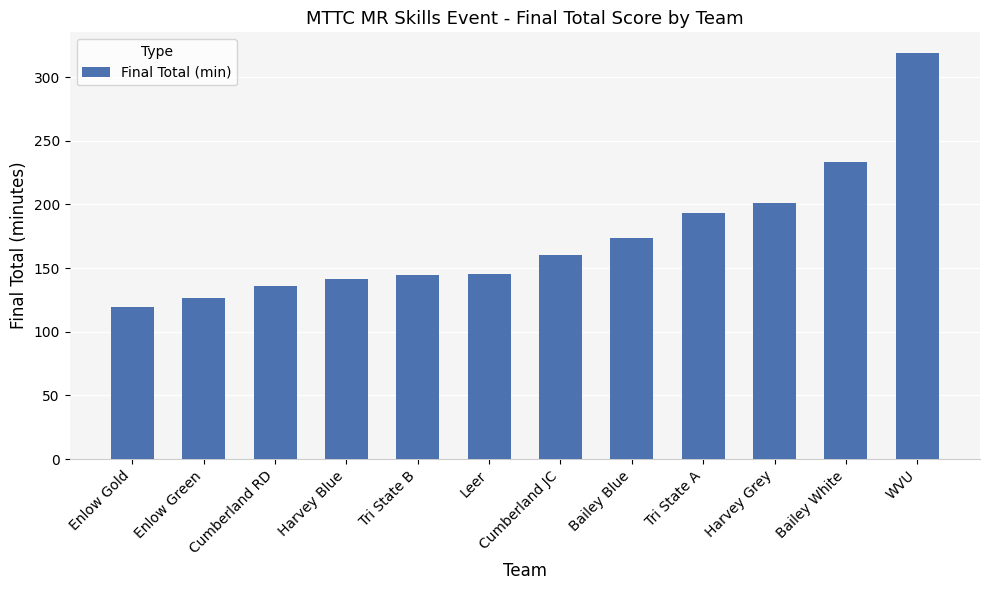

At which category does the chart reach its peak across all series?

WVU